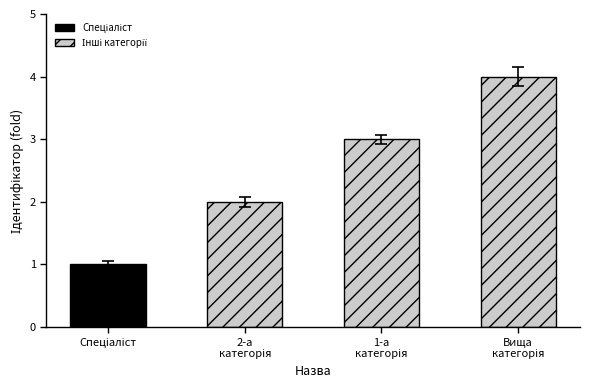

Rank the categories by value from lowest to highest.

Спеціаліст, Спеціаліст другої категорії, Спеціаліст першої категорії, Спеціаліст вищої категорії